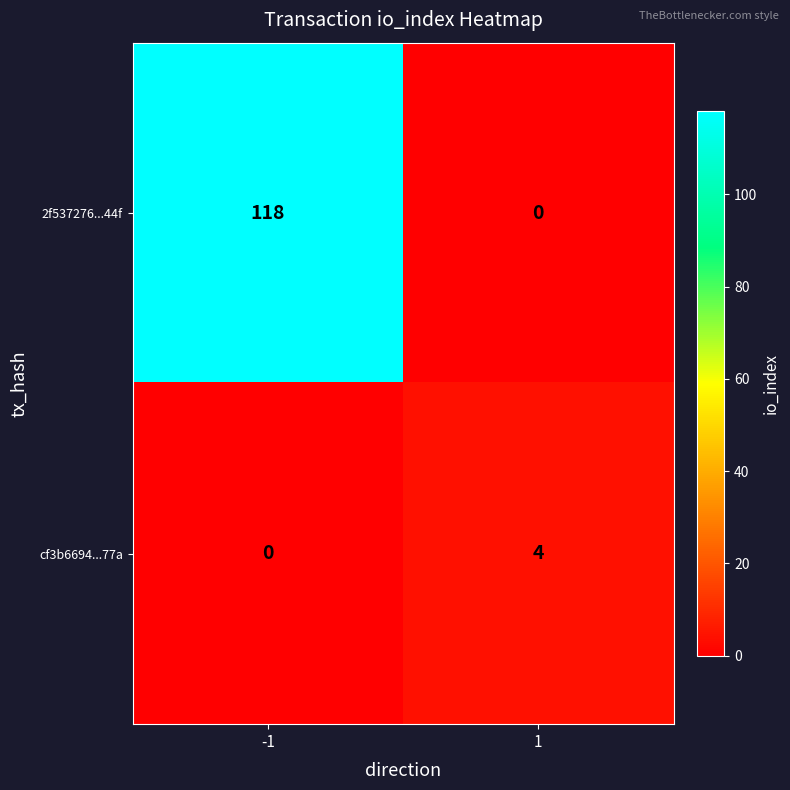

What is the difference between the highest and lowest values at -1?

118